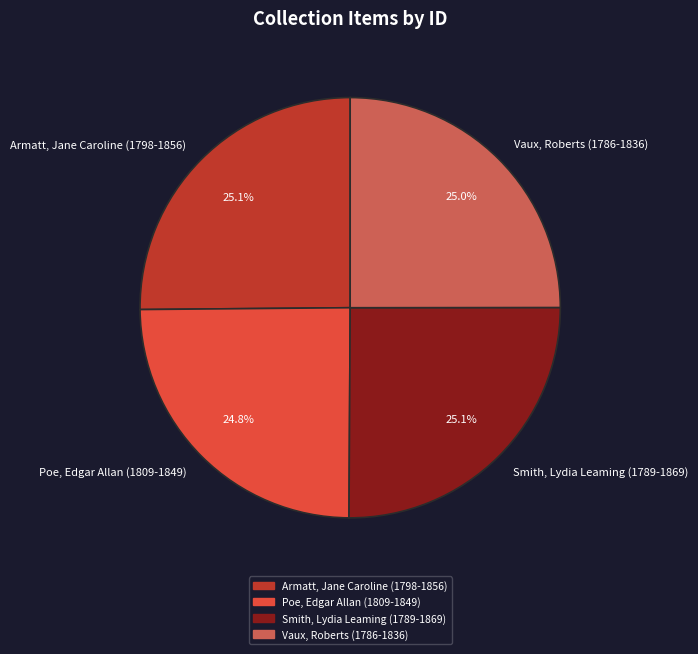

Is there a majority slice in this chart?

No